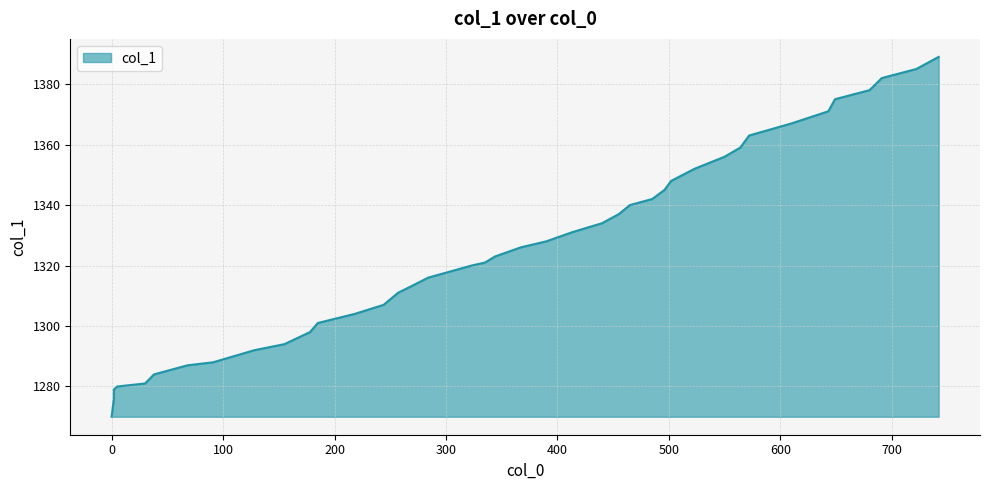

Which has a higher value, 390 or 323?

390